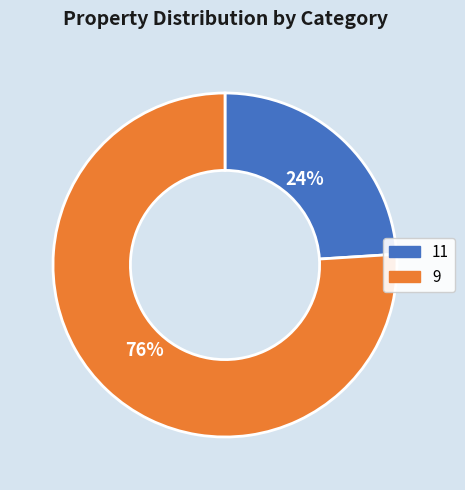

Which has a higher value, 9 or 11?

9